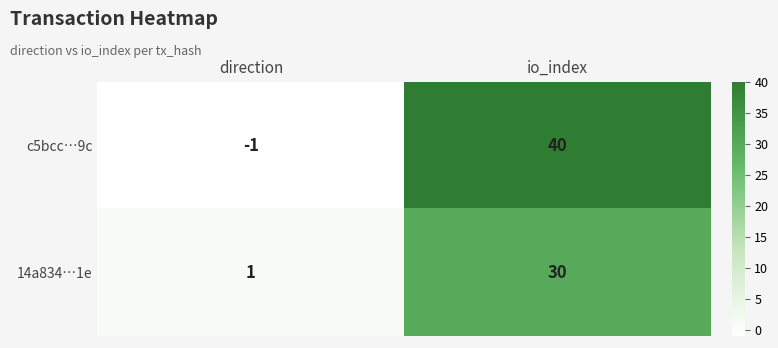

How many series are shown in this chart?

2